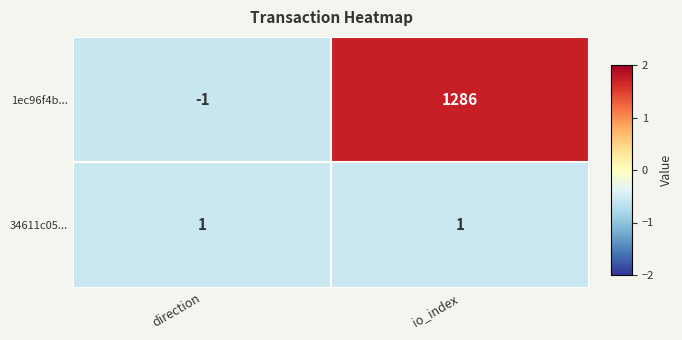

Is it true that 1ec96f4b... equals -1 at direction?

True